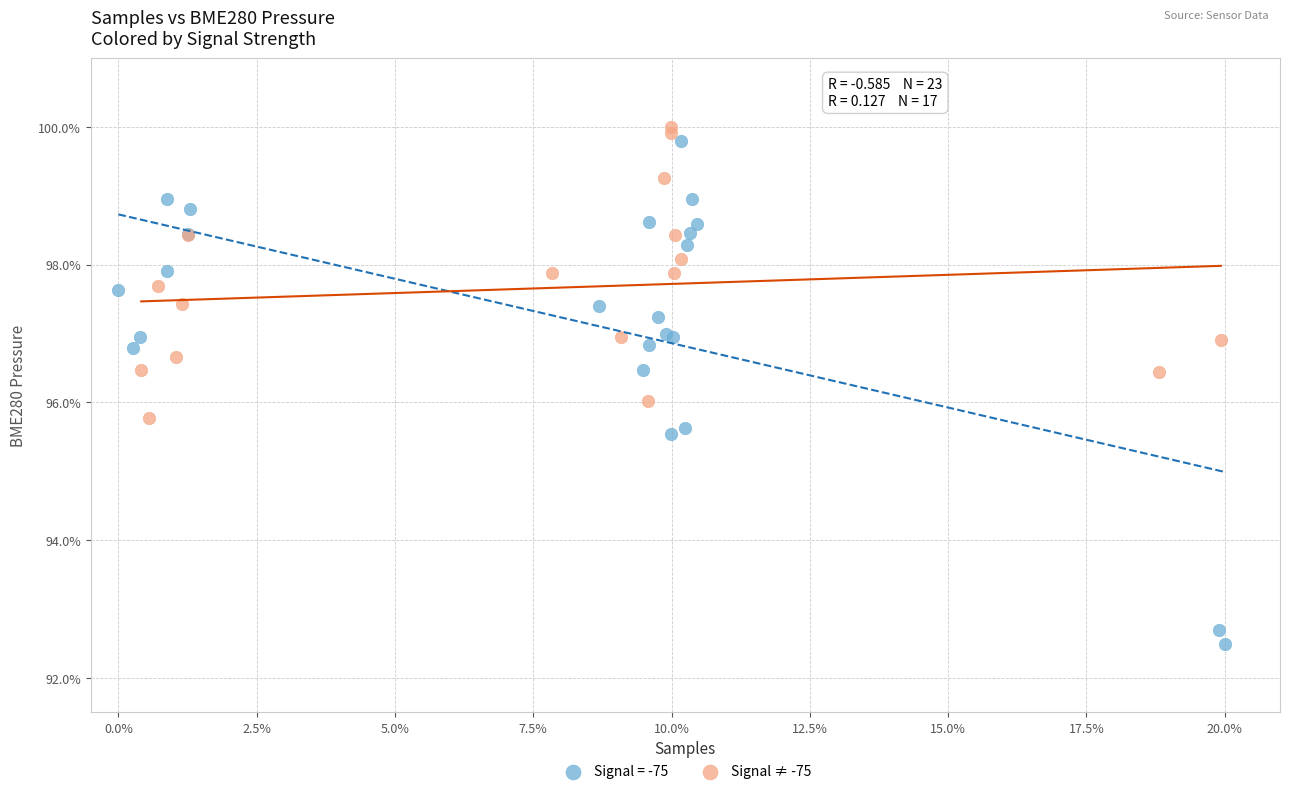

Which series reaches the minimum Y coordinate?

Signal = -75